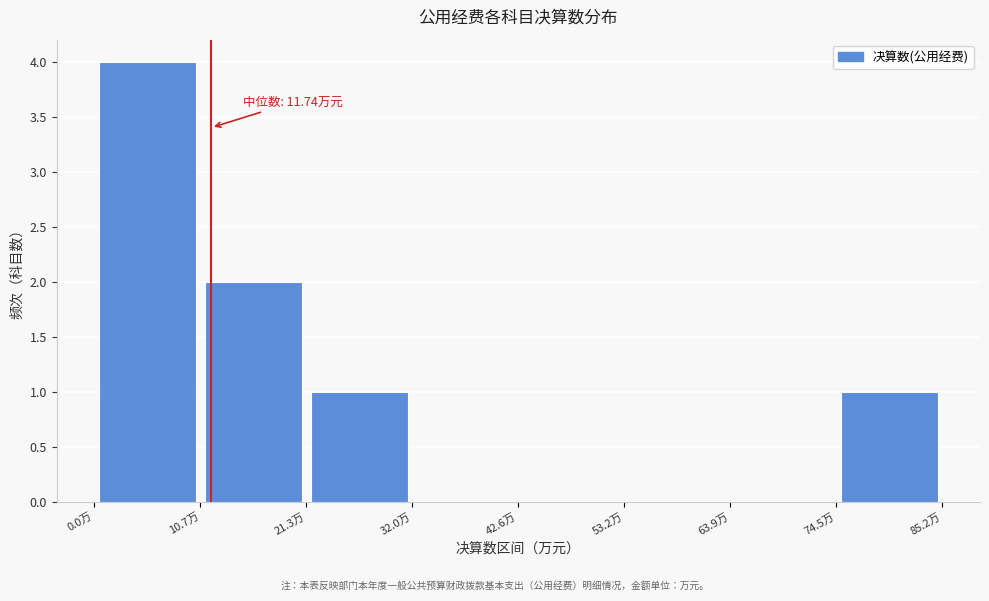

Which range on the x-axis has the tallest bar?

0 to 10